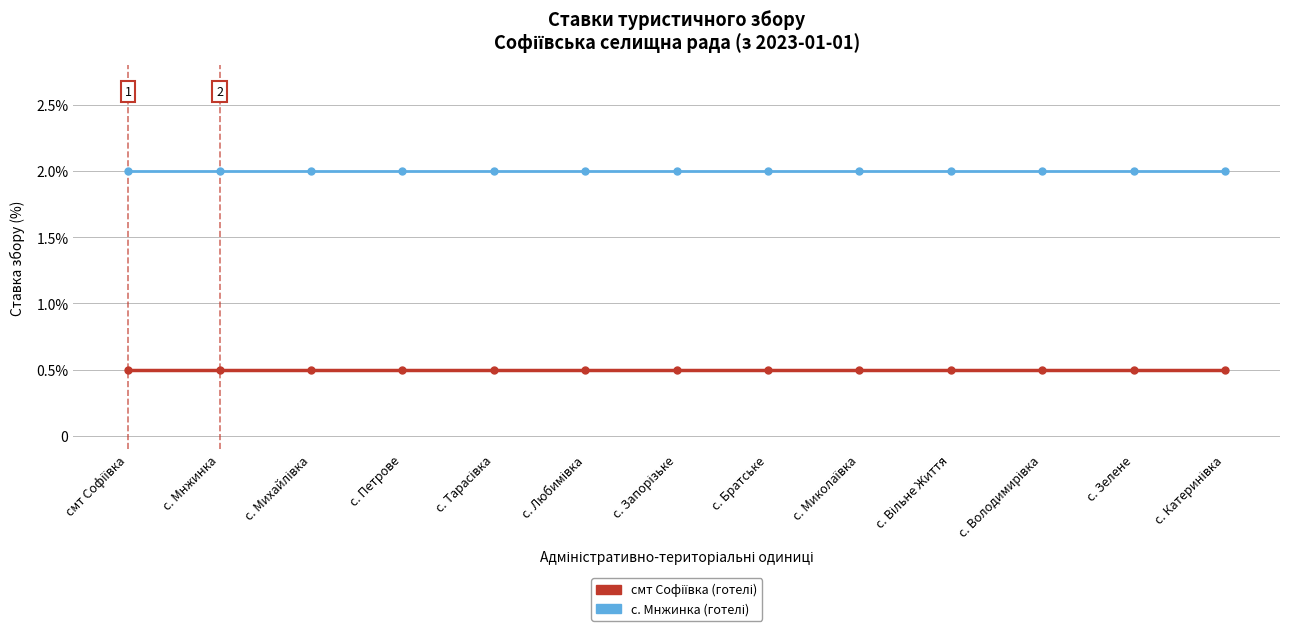

Which series has the largest range (max minus min)?

смт Софіївка (готелі)